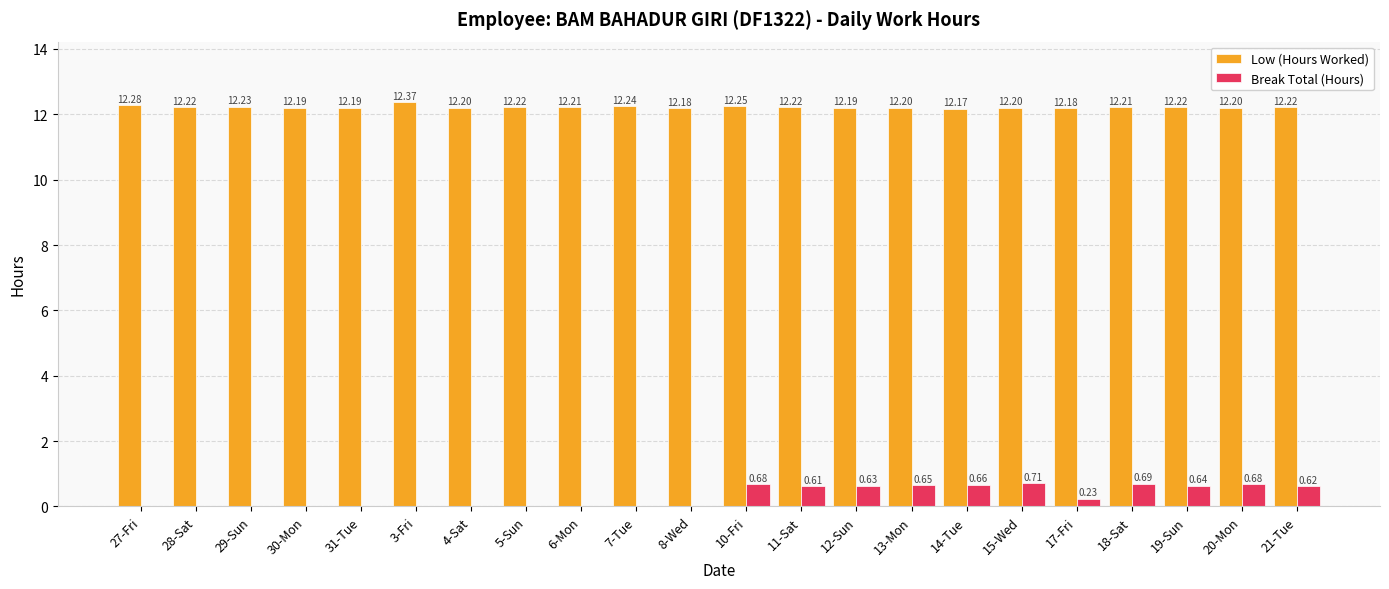

Which series has the largest total across all categories?

Low (Hours Worked)